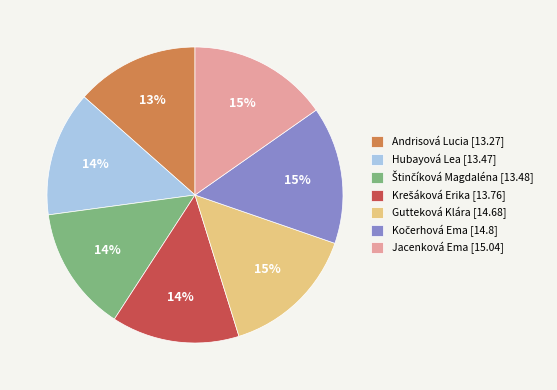

To the nearest percent, what is the combined percentage of Jacenková Ema [15.04] and Hubayová Lea [13.47]?

29%